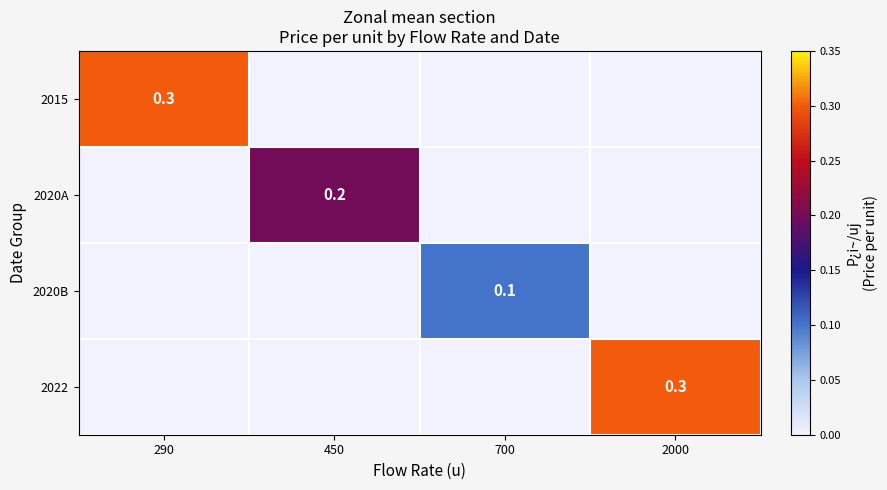

Is it true that 2020A equals 0.2 at 450?

True